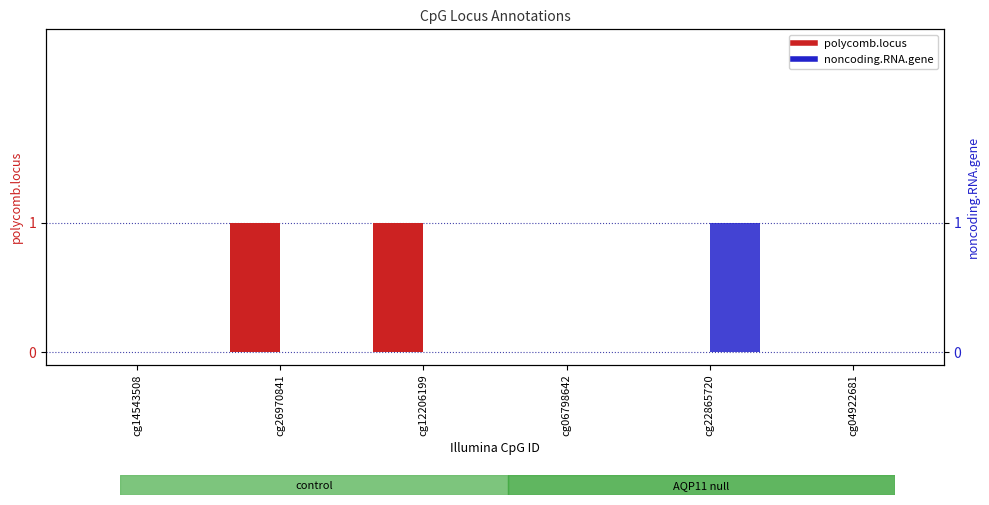

Reading right to left, what are all the values shown in this chart?

polycomb.locus: 0	0	0	1	1	0
noncoding.RNA.gene: 0	1	0	0	0	0